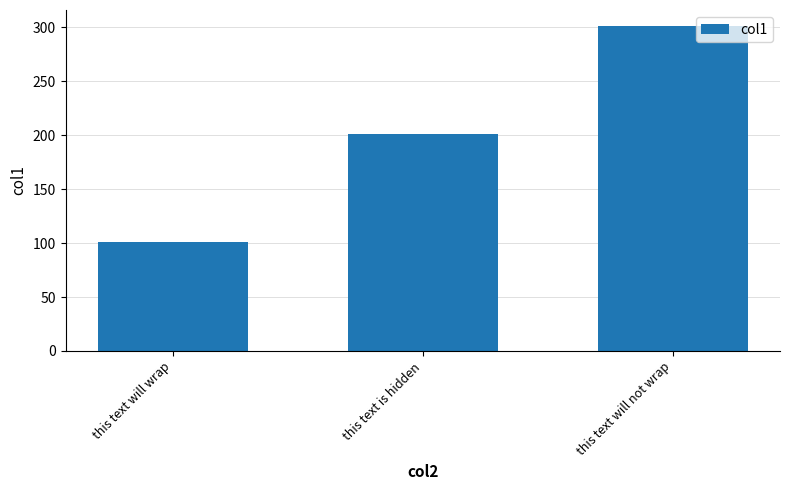

What is the change in value from this text will wrap to this text will not wrap?

+200